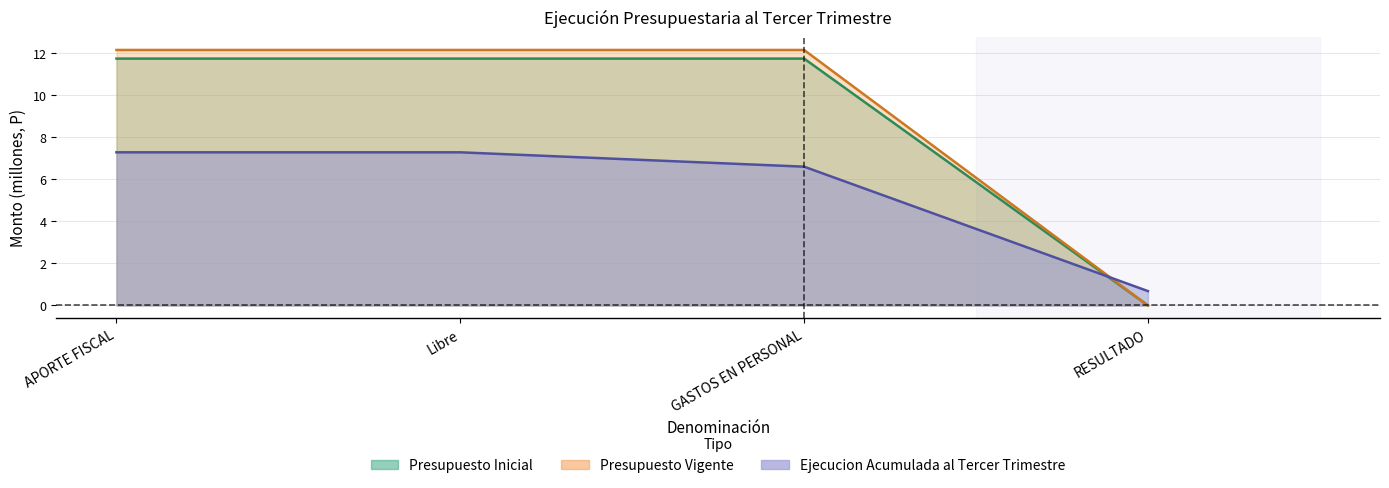

At which category is the sum across all series the highest?

APORTE FISCAL